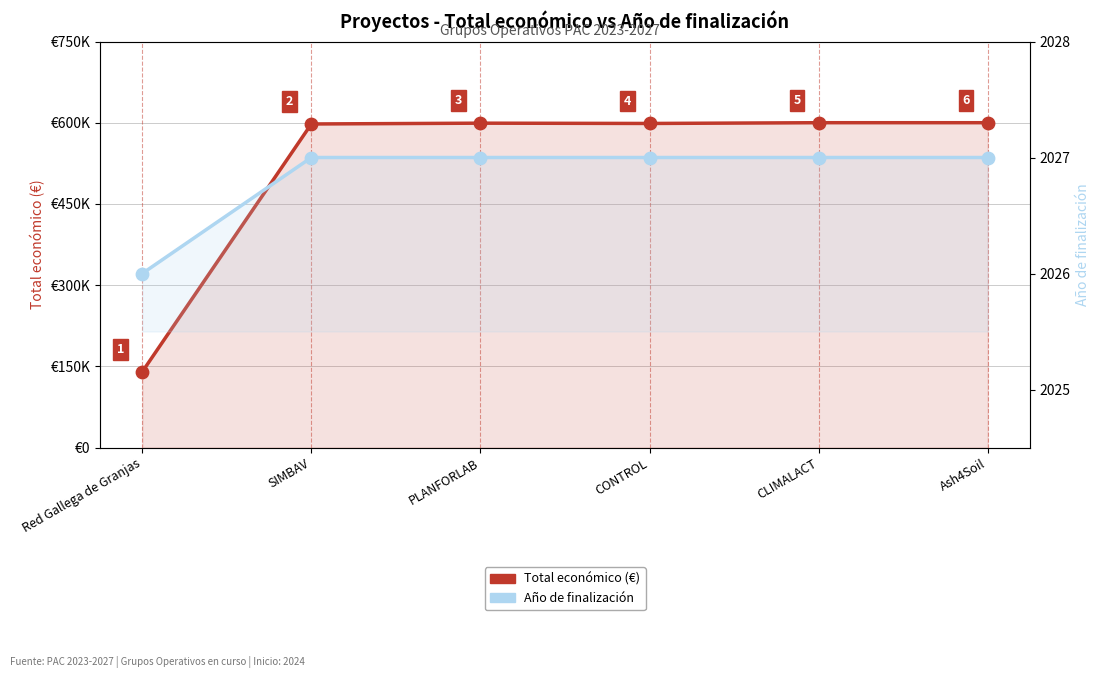

Which series contains the lowest Y value?

Año de finalización